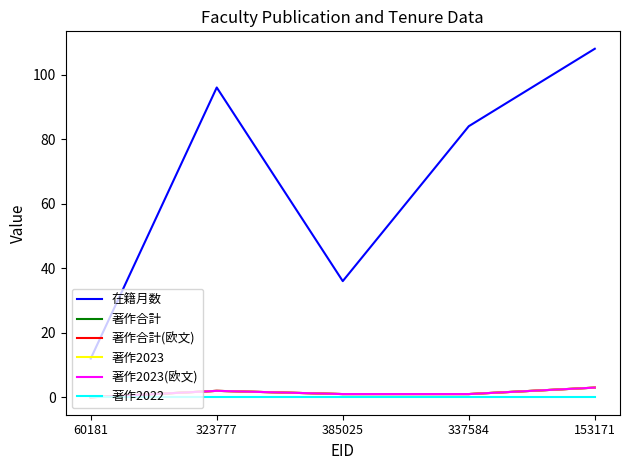

What is the difference between the 在籍月数 values at 323777 and 337584?

12